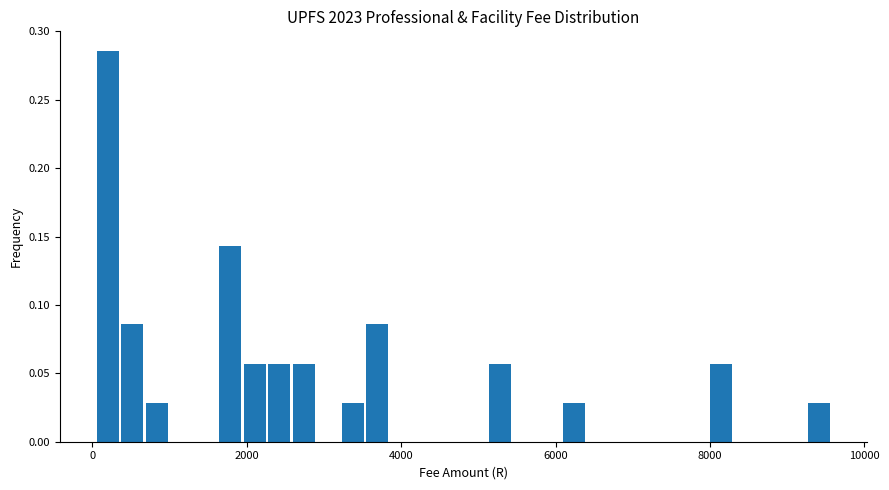

Read against the x-axis, roughly where is the centre of the tallest bar?

200